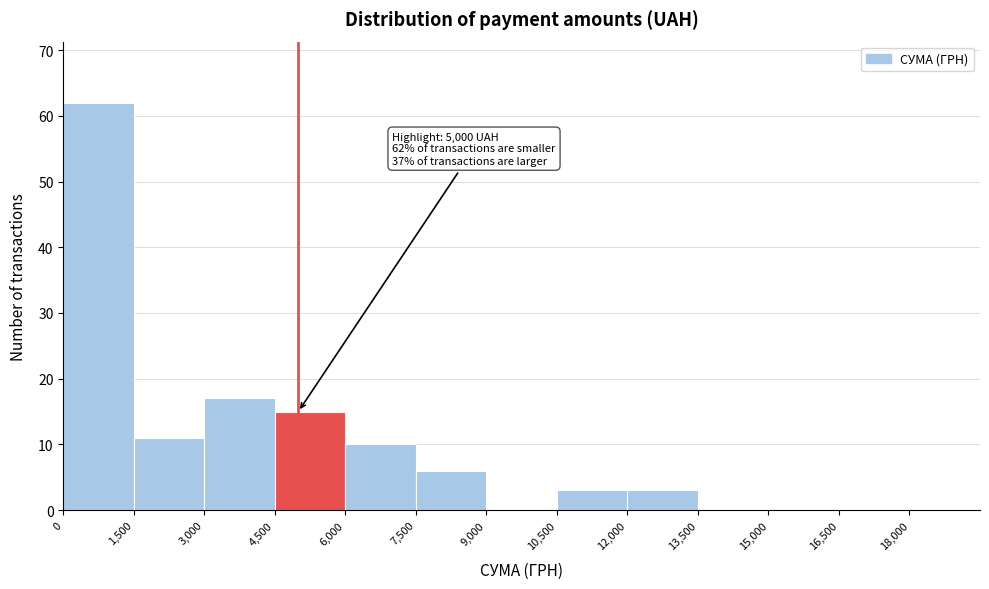

Which range on the x-axis has the tallest bar?

0 to 1500